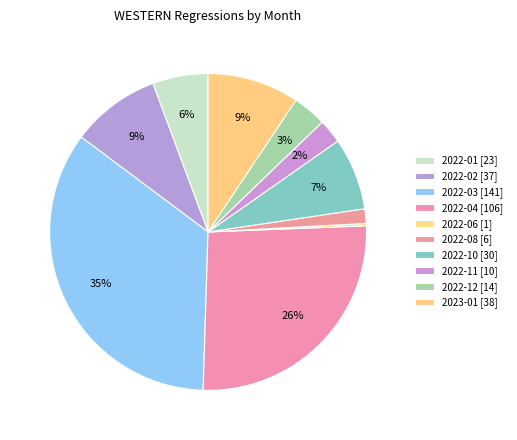

Does 2022-01 account for over 50% of the chart?

No